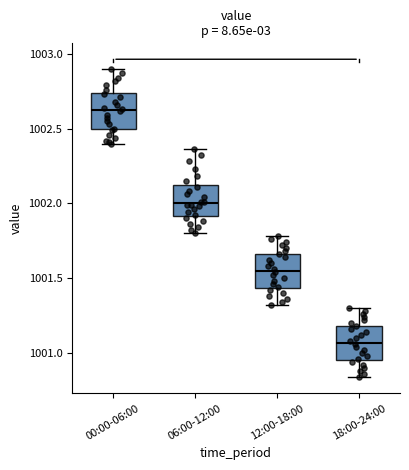

Reading left to right, transcribe this box plot: for each box, give where its median line is, the range the box spans, and where its two whiskers end, as read against the y-axis. The values are not printed on the chart, so give them approximately, as read against the axis.

00:00-06:00: median 1002.65, box 1002.50 to 1002.75, whiskers 1002.40 to 1002.90
06:00-12:00: median 1002.00, box 1001.90 to 1002.10, whiskers 1001.80 to 1002.35
12:00-18:00: median 1001.55, box 1001.45 to 1001.65, whiskers 1001.30 to 1001.80
18:00-24:00: median 1001.05, box 1000.95 to 1001.20, whiskers 1000.85 to 1001.30